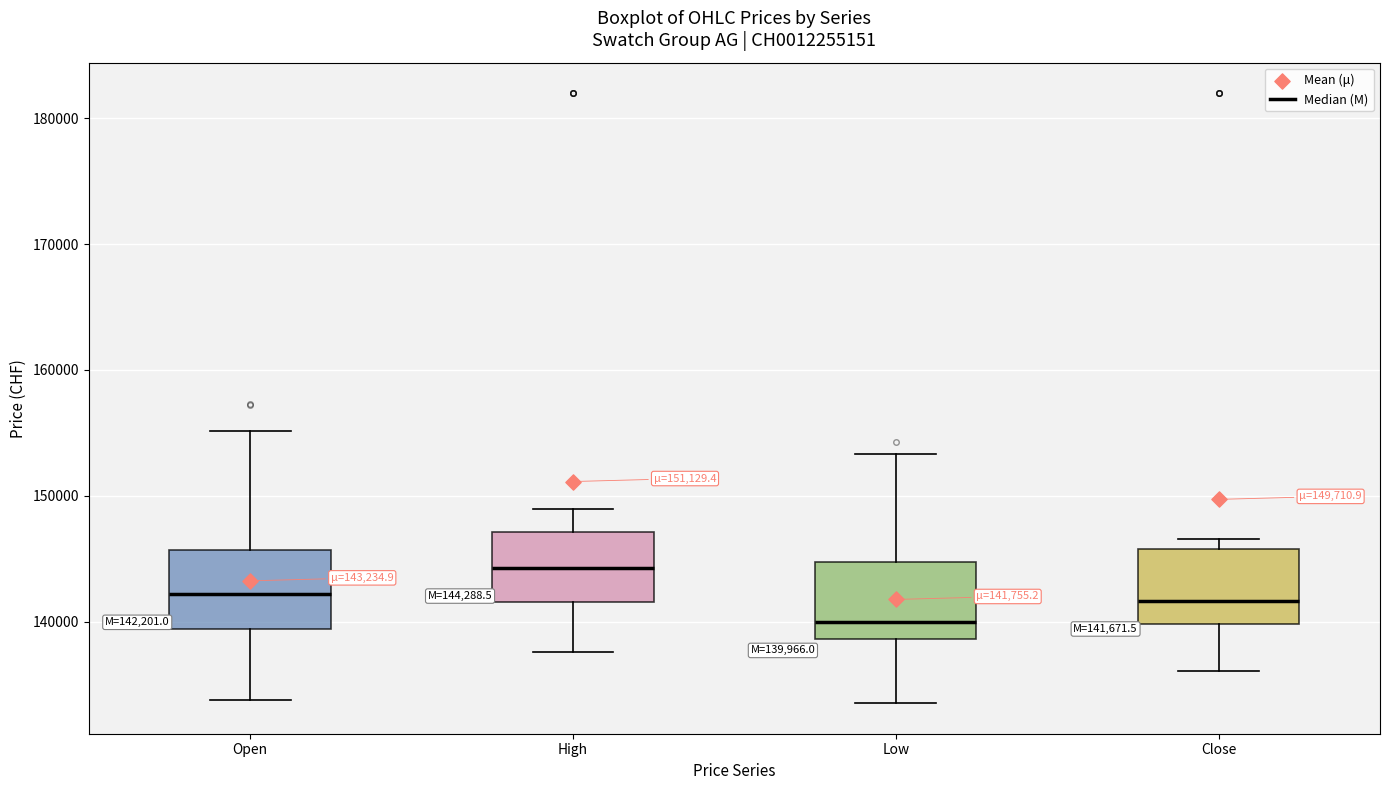

Which box's median line is the lowest?

Low